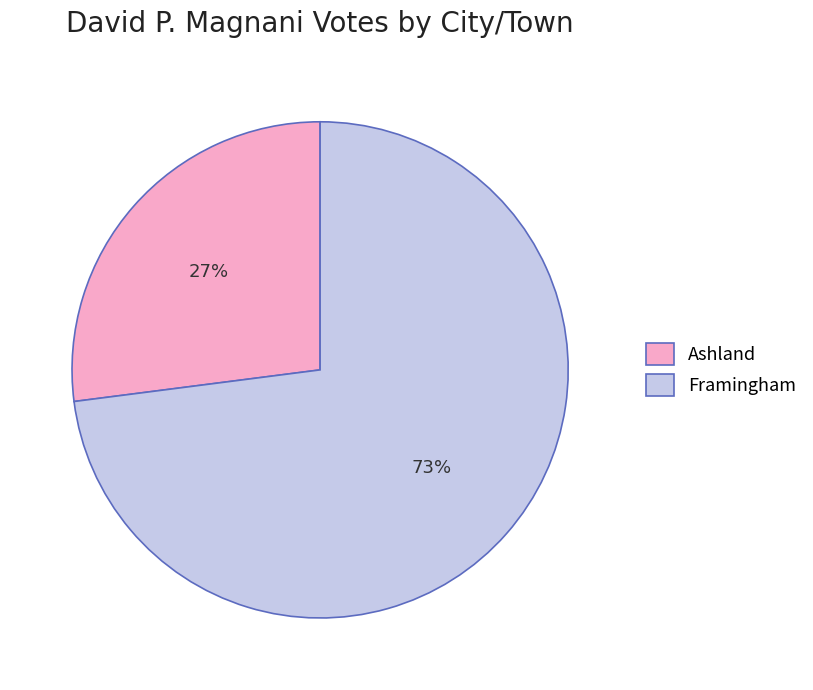

Approximately how many times larger is the value at Ashland compared to Framingham?

0.4